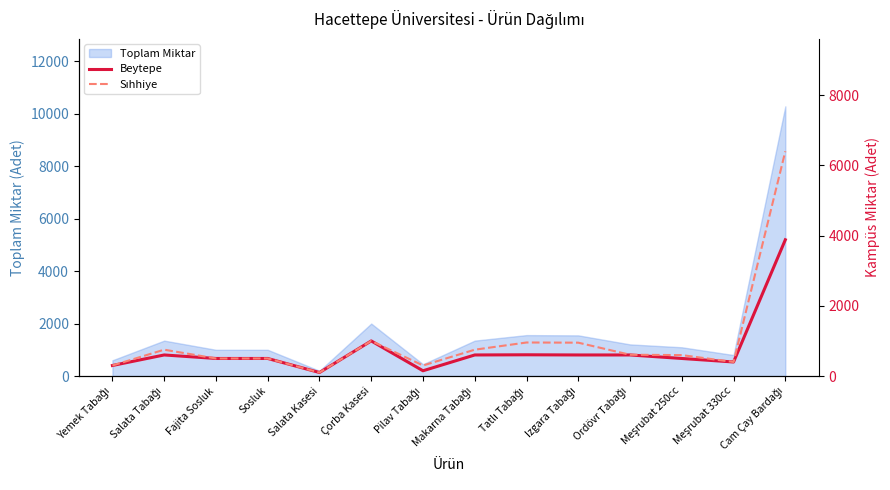

The Toplam Miktar series shows 300 at Fajita Sosluk. True or false?

False